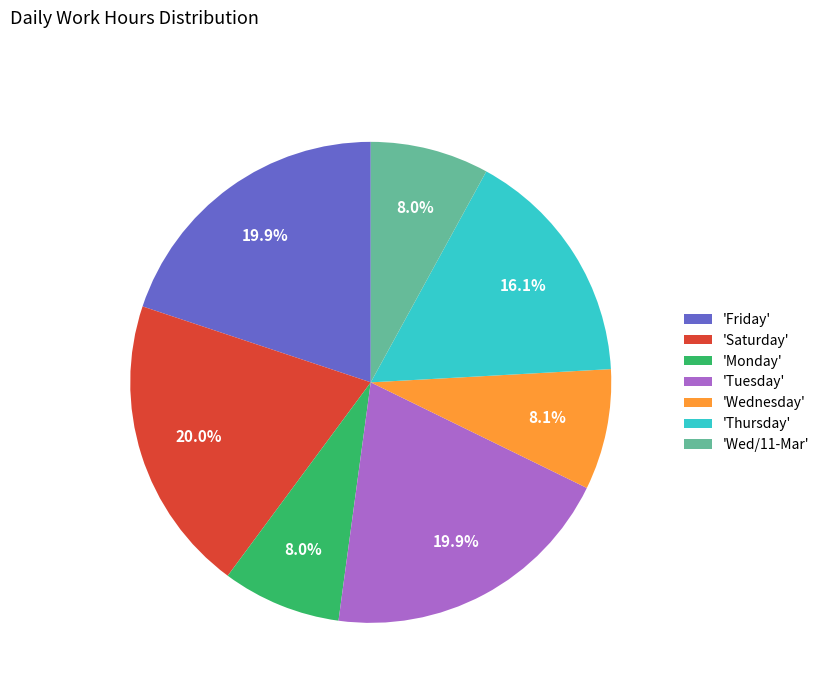

Is there a majority slice in this chart?

No